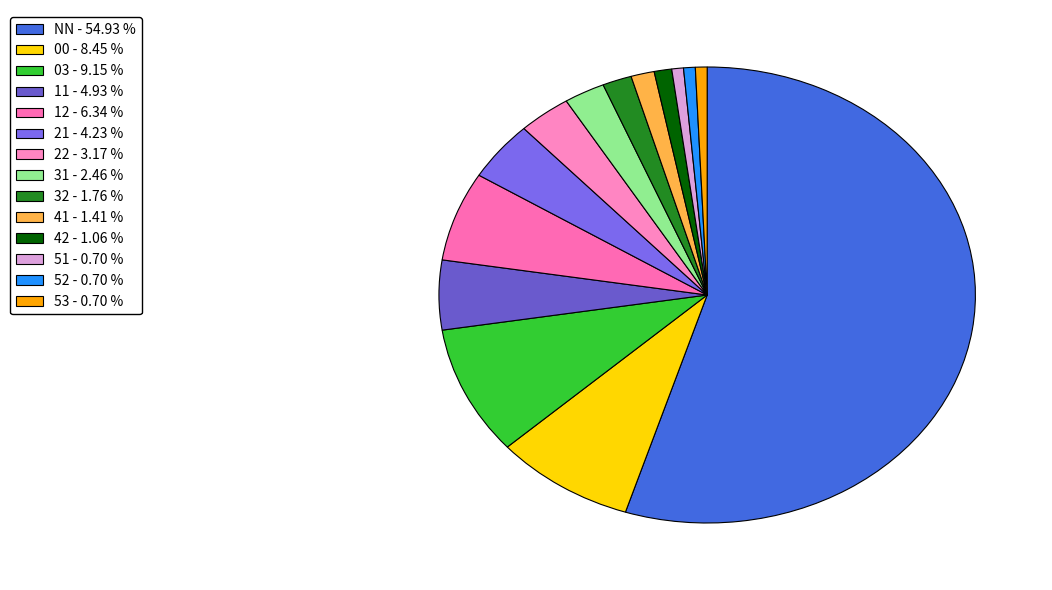

Approximately how many times larger is the value at 12 compared to NN?

0.1